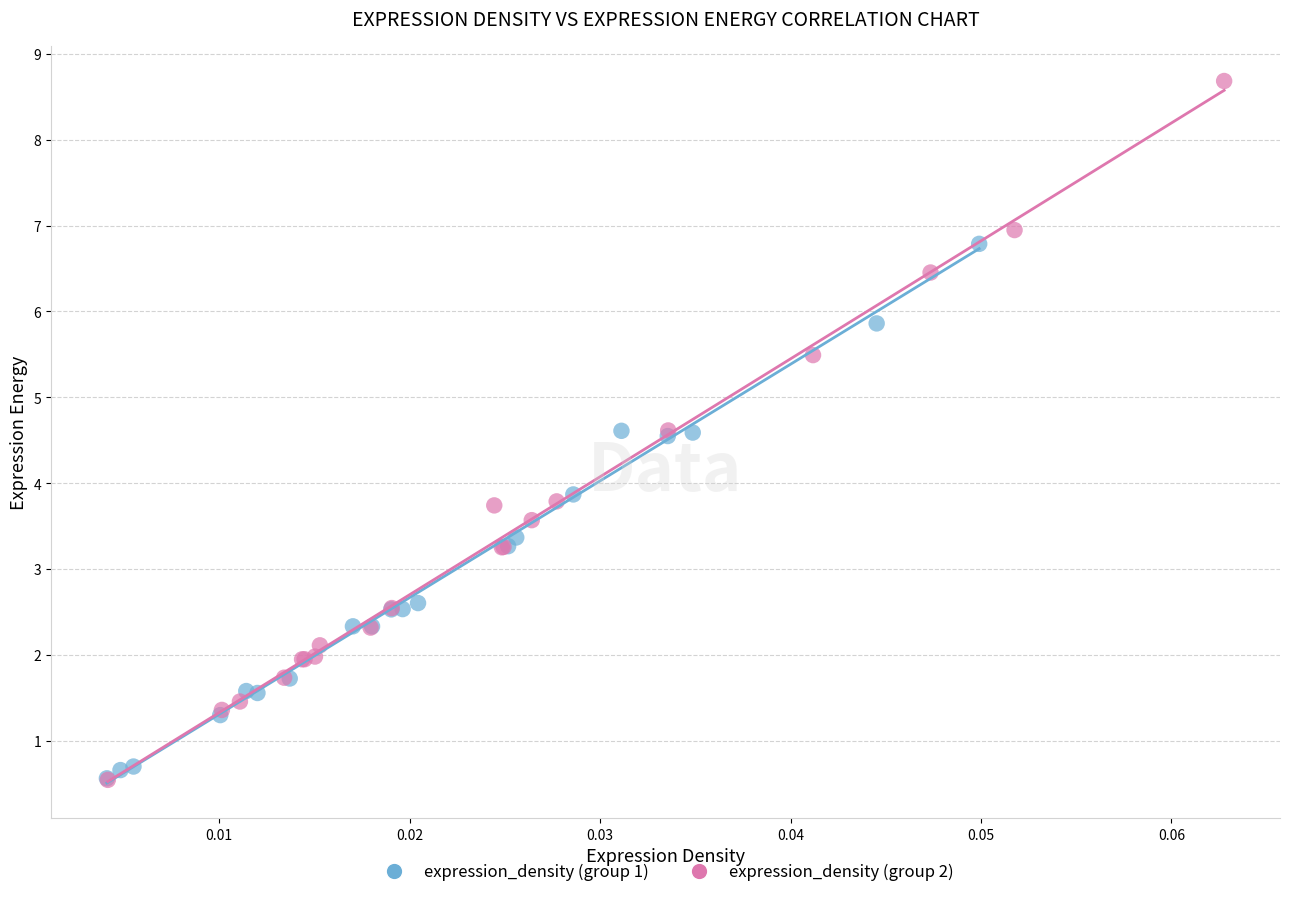

Which series contains the highest Y value?

expression_density (group 2)